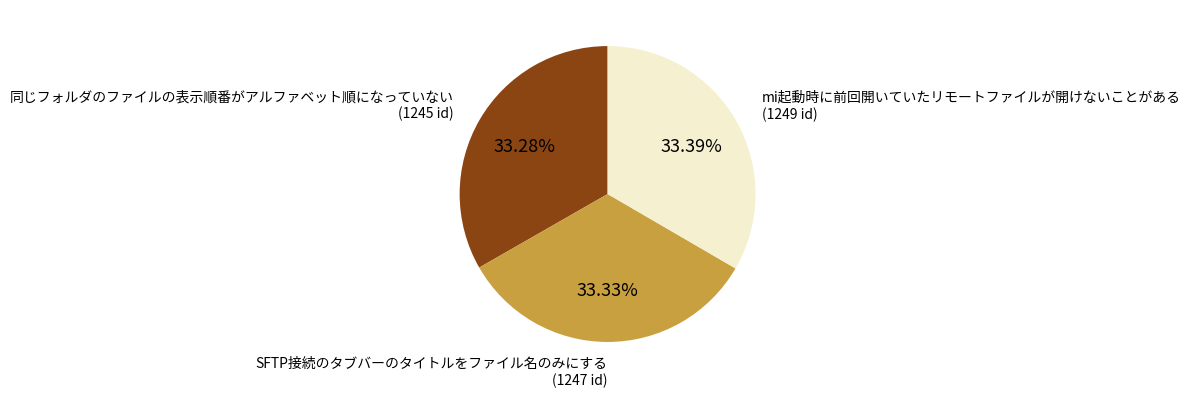

Does any single category account for the majority?

No